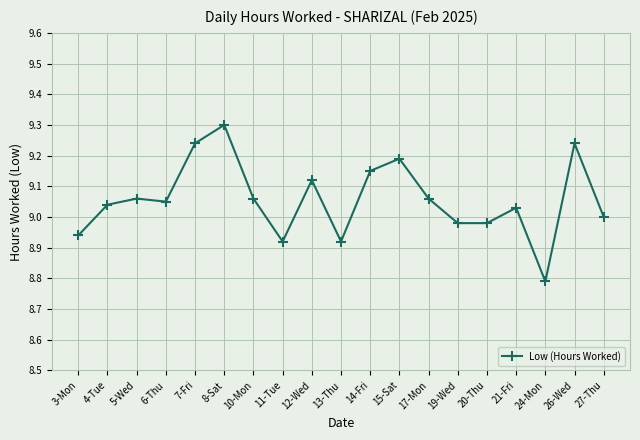

The value at 14-Fri is 9.2. True or false?

True